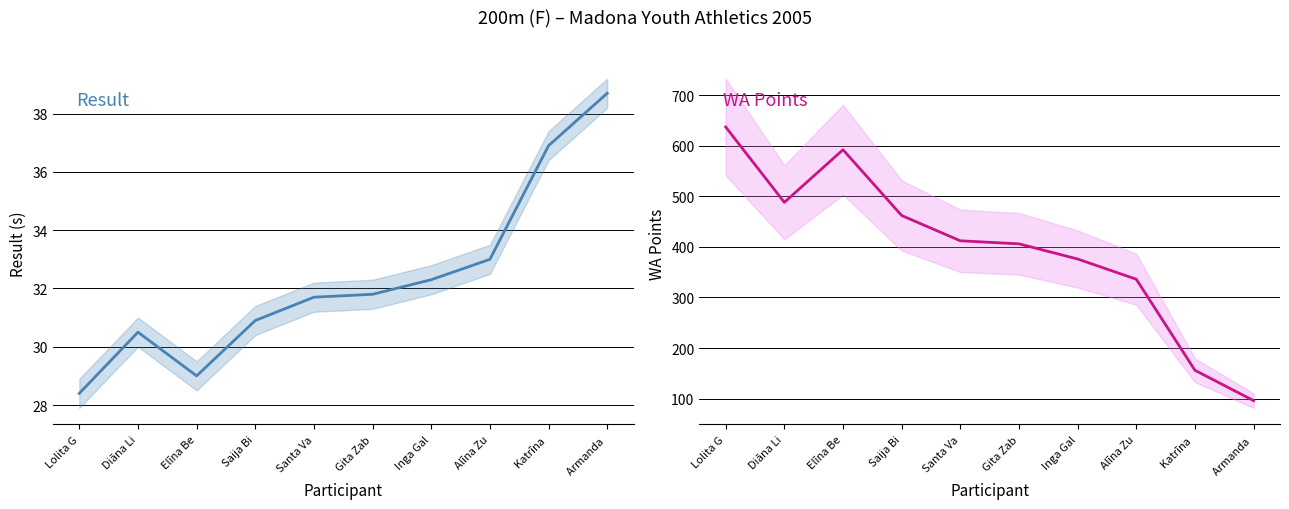

What is the sum of all Result values?

323.2